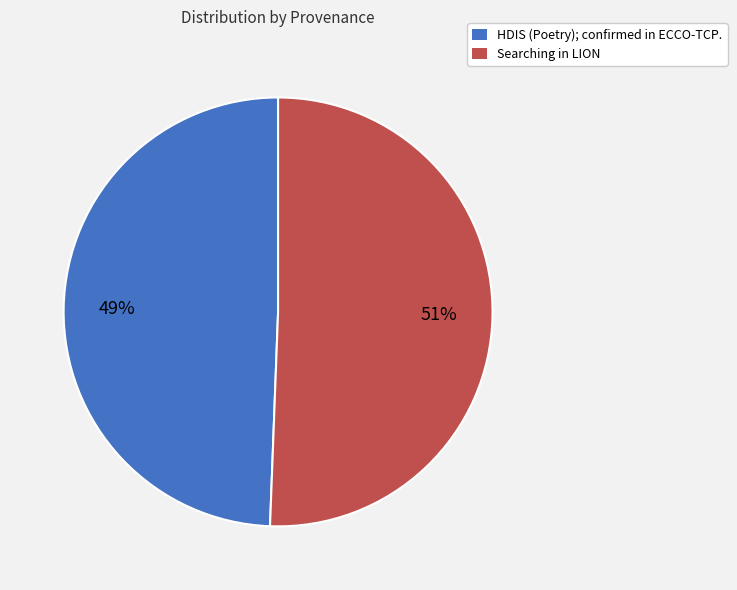

How many slices are in this pie chart?

2